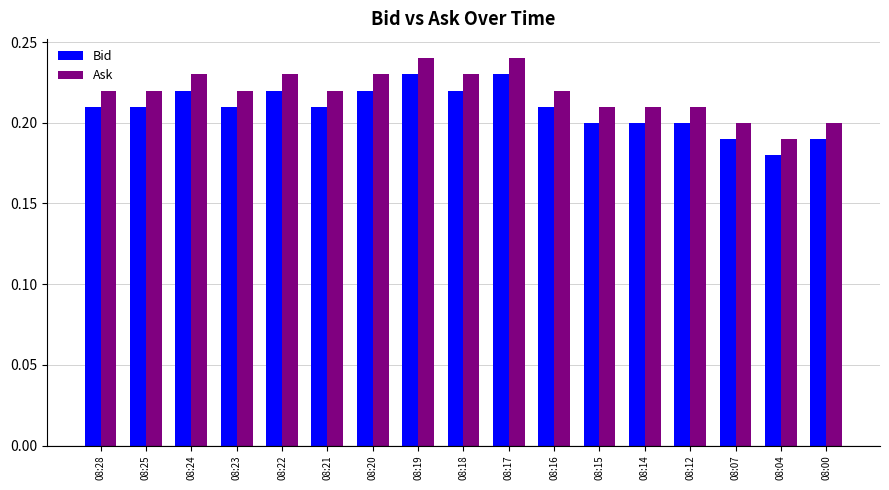

How many bars are there in total?

34